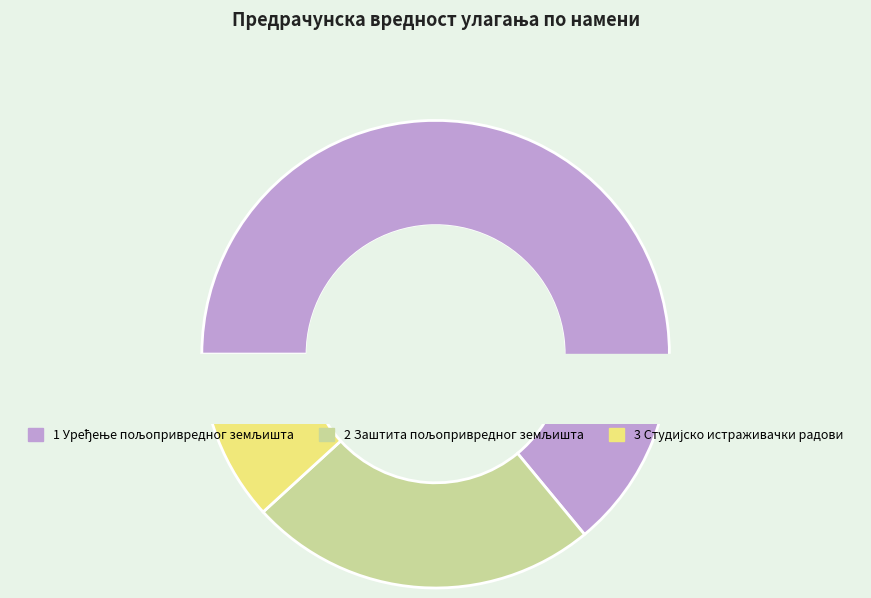

Which category has the biggest portion of the pie?

1 Уређење пољопривредног земљишта